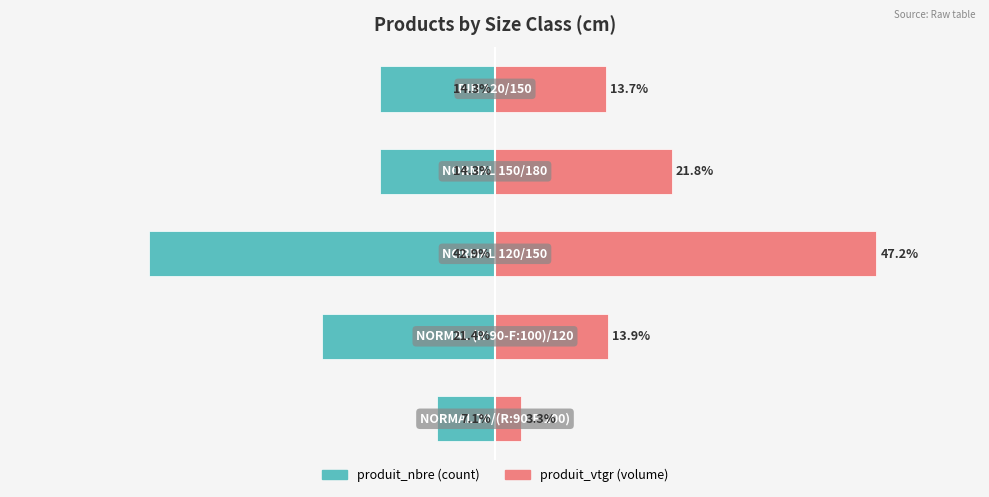

List the series in order of their overall mean, highest first.

produit_vtgr, produit_nbre